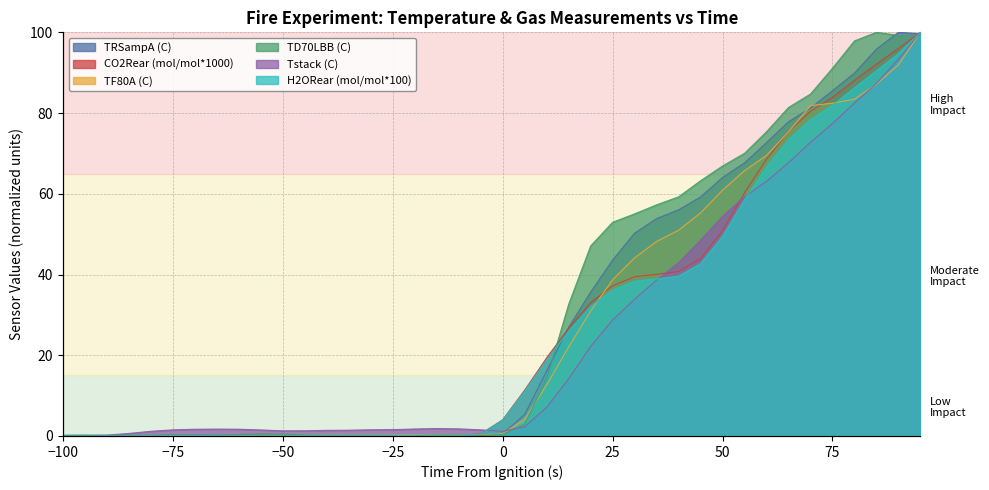

Between 20 and 75, which series saw the biggest shift?

Tstack (C)